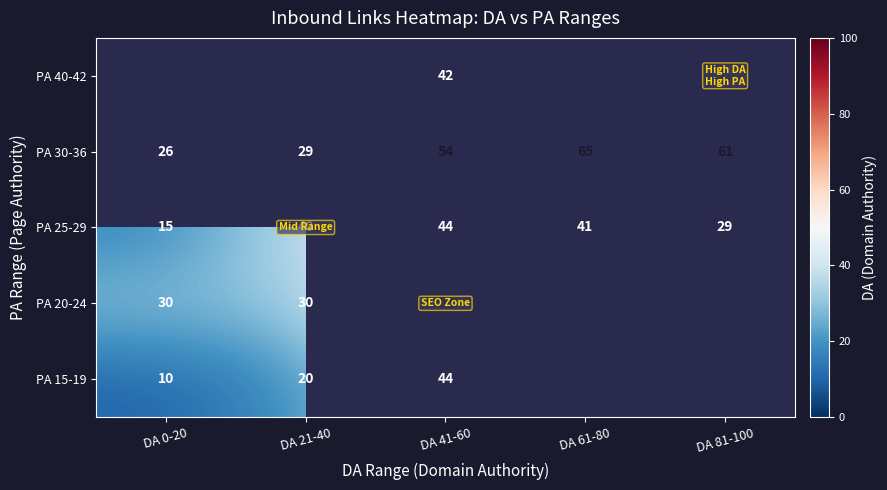

What is the sum of the PA 25-29 values at DA 61-80 and DA 0-20?

56